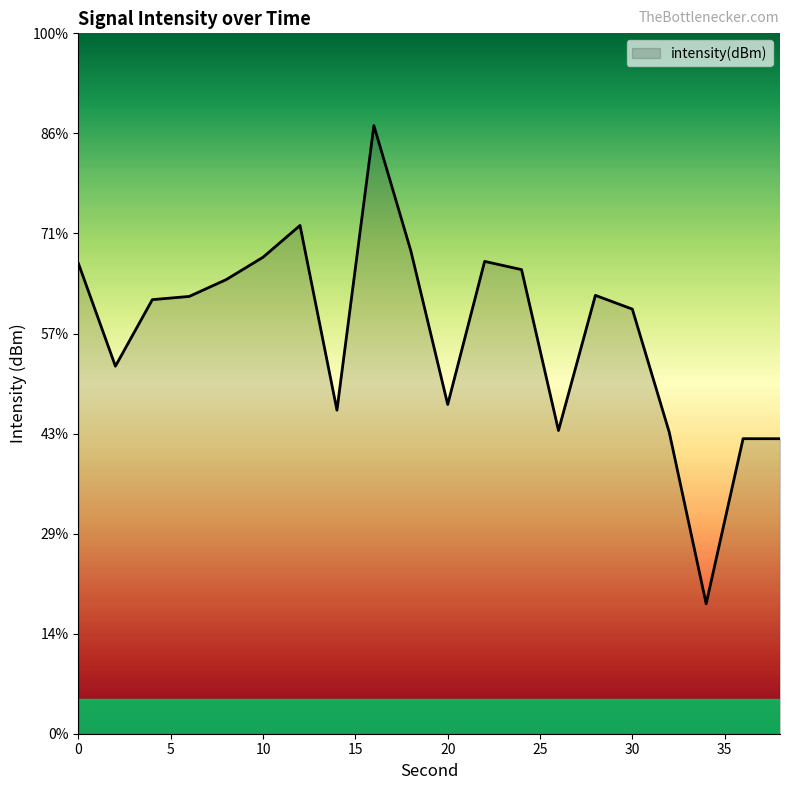

Reading left to right, transcribe all the data shown in this chart.

0=-126.5	2=-131.6	4=-128.3	6=-128.1	8=-127.3	10=-126.2	12=-124.6	14=-133.8	16=-119.6	18=-125.9	20=-133.5	22=-126.4	24=-126.8	26=-134.8	28=-128.1	30=-128.8	32=-134.9	34=-143.5	36=-135.3	38=-135.3